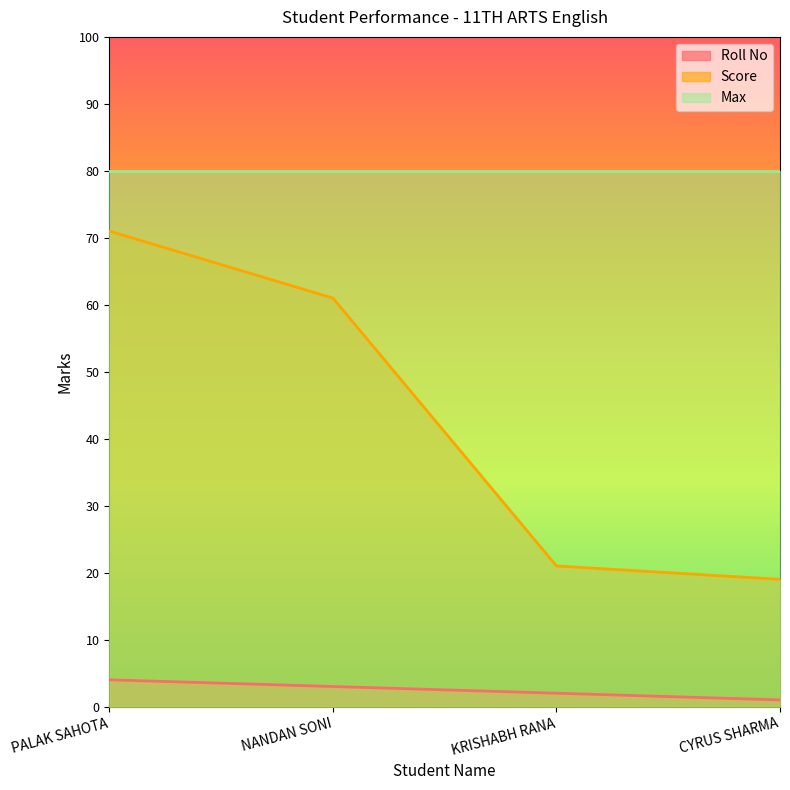

Is the value of Roll No at PALAK SAHOTA greater than the value of Score at KRISHABH RANA?

No